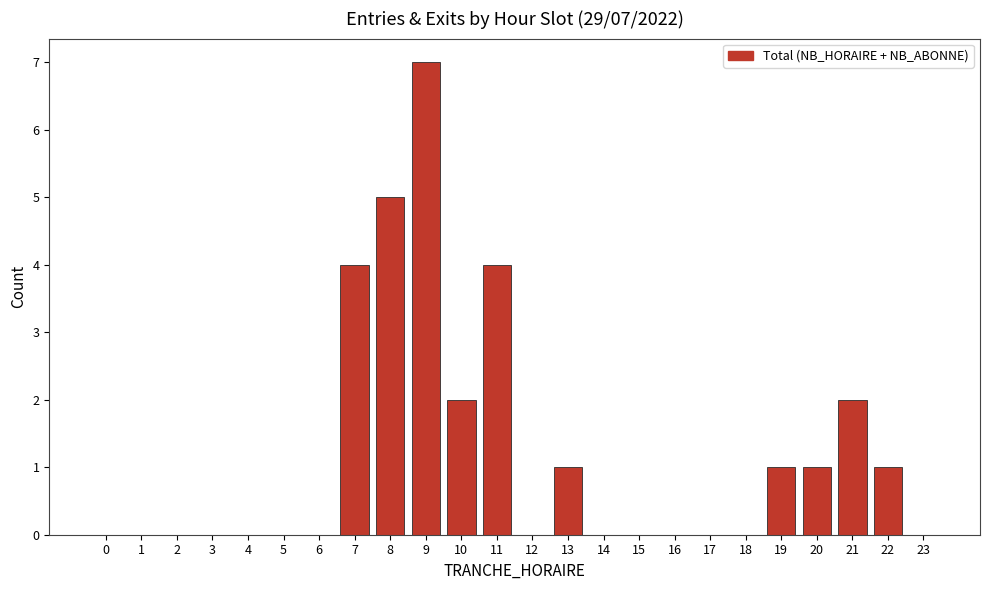

Reading left to right, transcribe all the data shown in this chart.

0=0	1=0	2=0	3=0	4=0	5=0	6=0	7=4	8=5	9=7	10=2	11=4	12=0	13=1	14=0	15=0	16=0	17=0	18=0	19=1	20=1	21=2	22=1	23=0